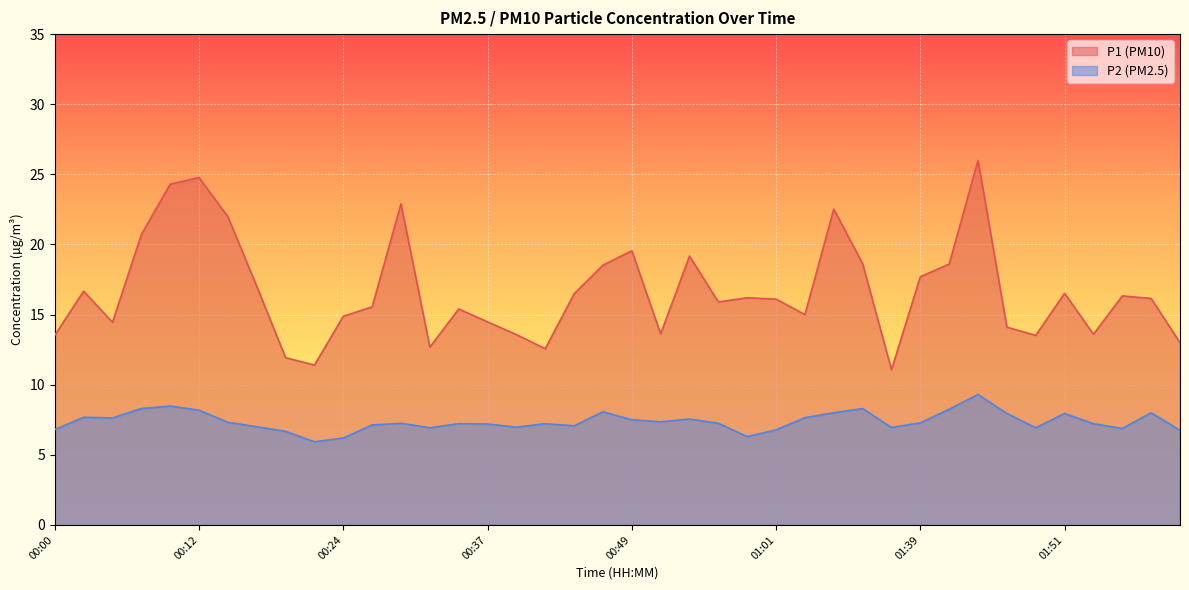

Reading right to left, list all the values displayed in this chart.

P1: 02:01=13.0	01:58=16.1	01:56=16.3	01:53=13.6	01:51=16.5	01:48=13.5	01:46=14.1	01:44=26.0	01:41=18.6	01:39=17.7	01:36=11.1	01:12=18.6	01:10=22.5	01:04=15.0	01:01=16.1	00:59=16.2	00:56=15.9	00:54=19.2	00:51=13.6	00:49=19.6	00:46=18.5	00:44=16.5	00:41=12.6	00:39=13.6	00:37=14.5	00:34=15.4	00:32=12.7	00:29=22.9	00:27=15.6	00:24=14.9	00:22=11.4	00:19=11.9	00:17=17.0	00:15=22.0	00:12=24.8	00:10=24.3	00:07=20.7	00:05=14.4	00:02=16.7	00:00=13.5
P2: 02:01=6.8	01:58=8.0	01:56=6.9	01:53=7.2	01:51=8.0	01:48=6.9	01:46=8.0	01:44=9.3	01:41=8.2	01:39=7.3	01:36=7.0	01:12=8.3	01:10=8.0	01:04=7.7	01:01=6.8	00:59=6.3	00:56=7.2	00:54=7.5	00:51=7.3	00:49=7.5	00:46=8.1	00:44=7.1	00:41=7.2	00:39=7.0	00:37=7.2	00:34=7.2	00:32=6.9	00:29=7.2	00:27=7.1	00:24=6.2	00:22=5.9	00:19=6.7	00:17=7.0	00:15=7.3	00:12=8.2	00:10=8.5	00:07=8.3	00:05=7.6	00:02=7.7	00:00=6.8